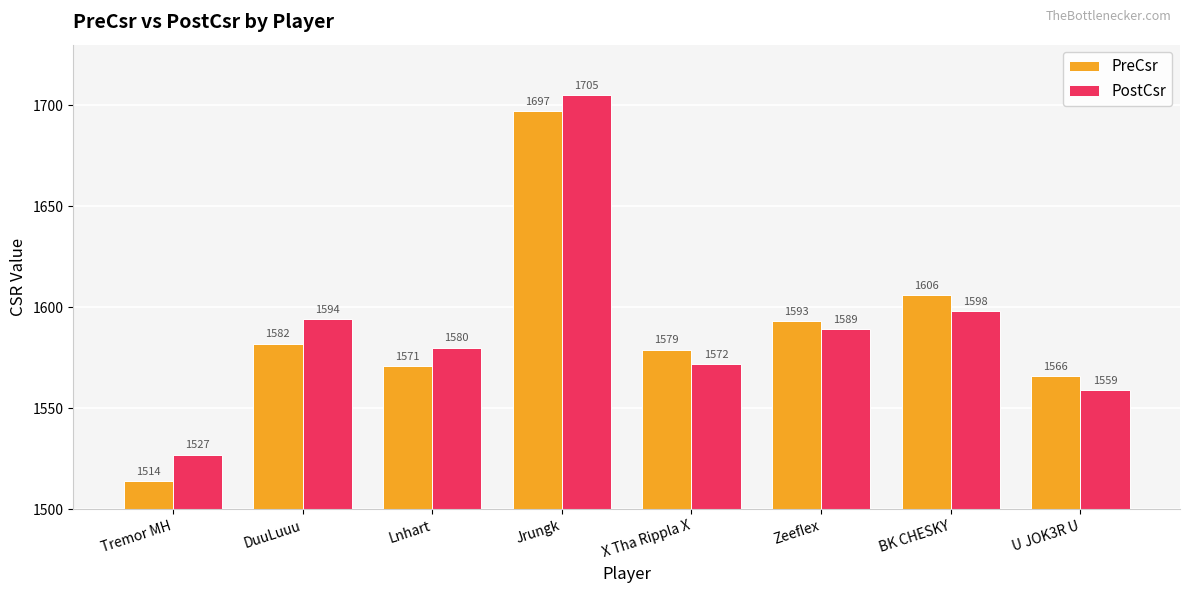

What is the minimum value shown in the chart?

1514